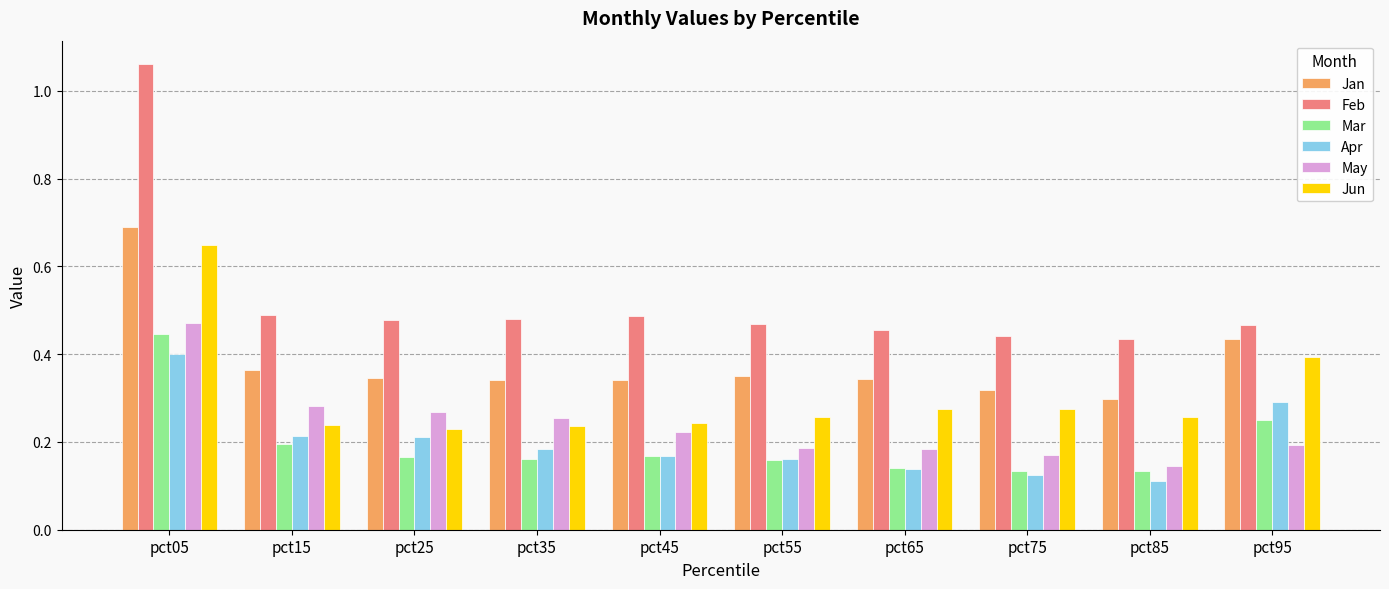

What are all the series names shown in the legend?

Jan, Feb, Mar, Apr, May, Jun